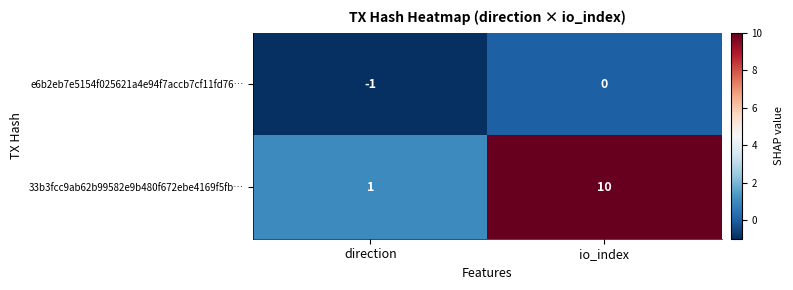

Rank the series by their maximum value, from highest to lowest.

33b3fcc9ab62b99582e9b480f672ebe4169f5fb…, e6b2eb7e5154f025621a4e94f7accb7cf11fd76…